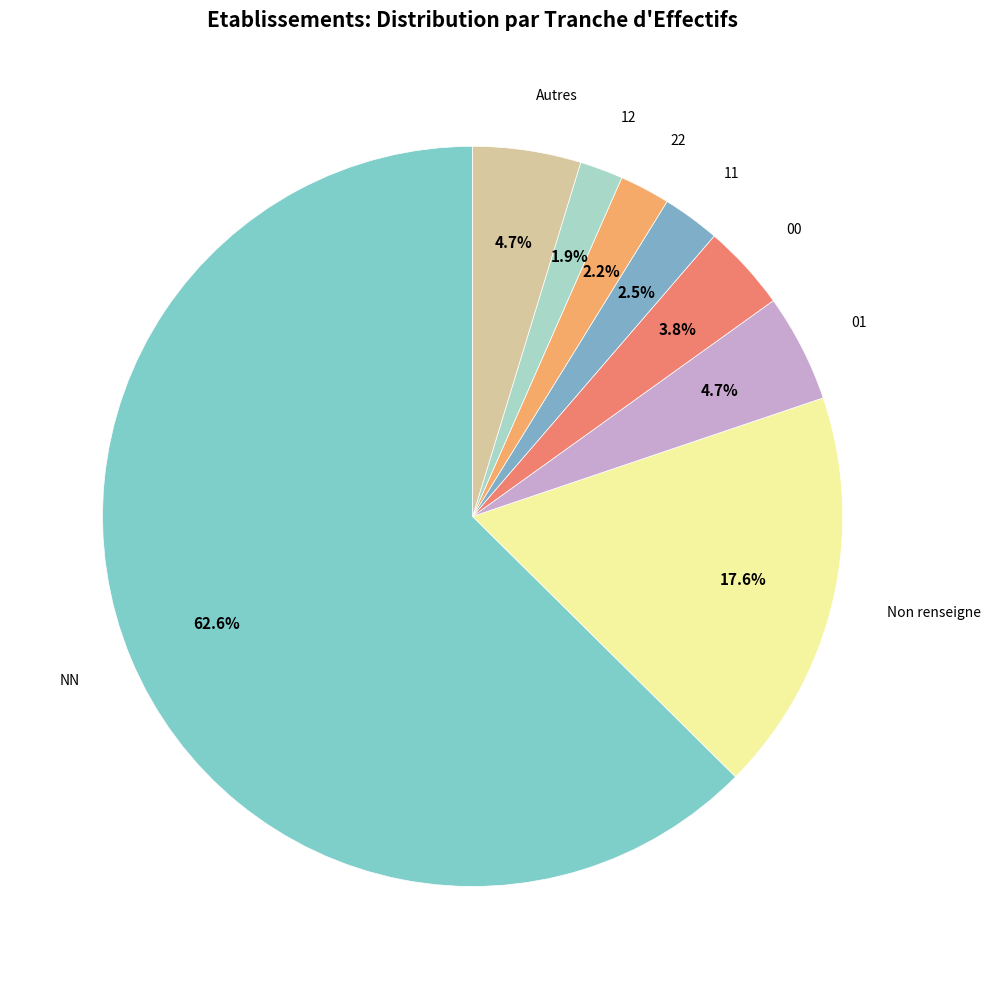

Which category has the biggest portion of the pie?

NN